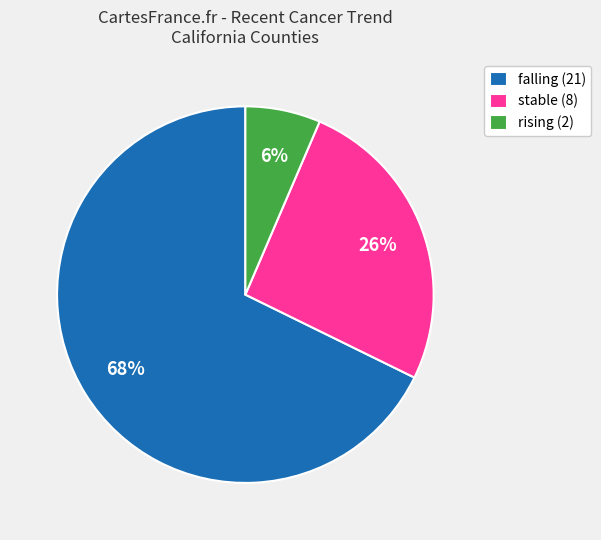

What is the ratio of the value at falling (21) to the value at stable (8)?

2.6